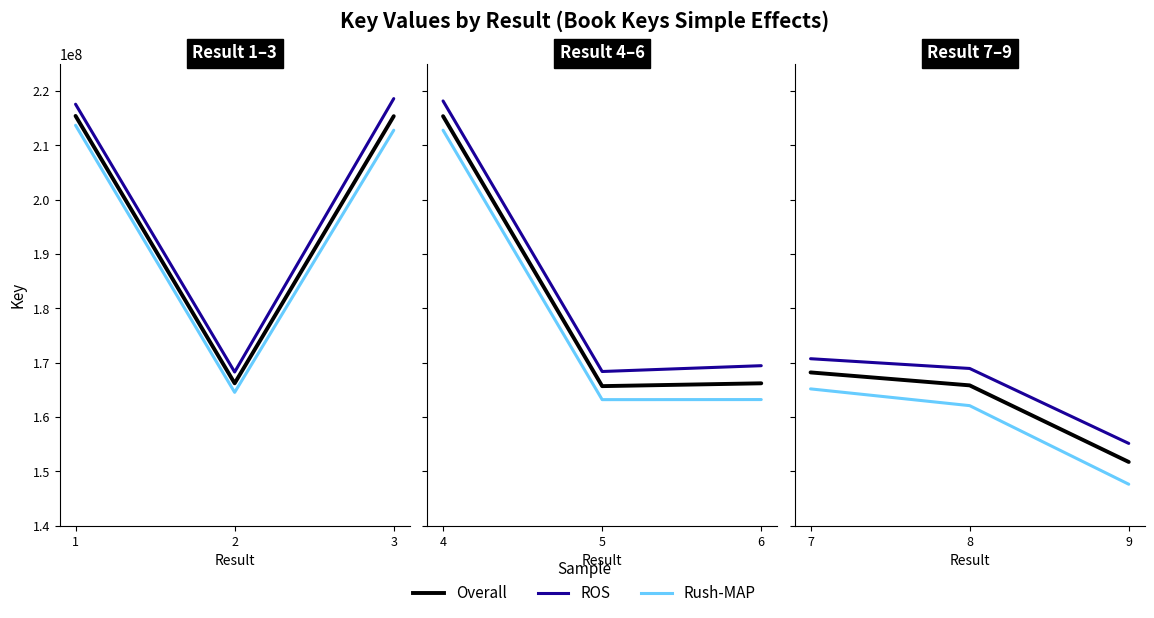

Does the chart display data point markers on the line(s)?

No